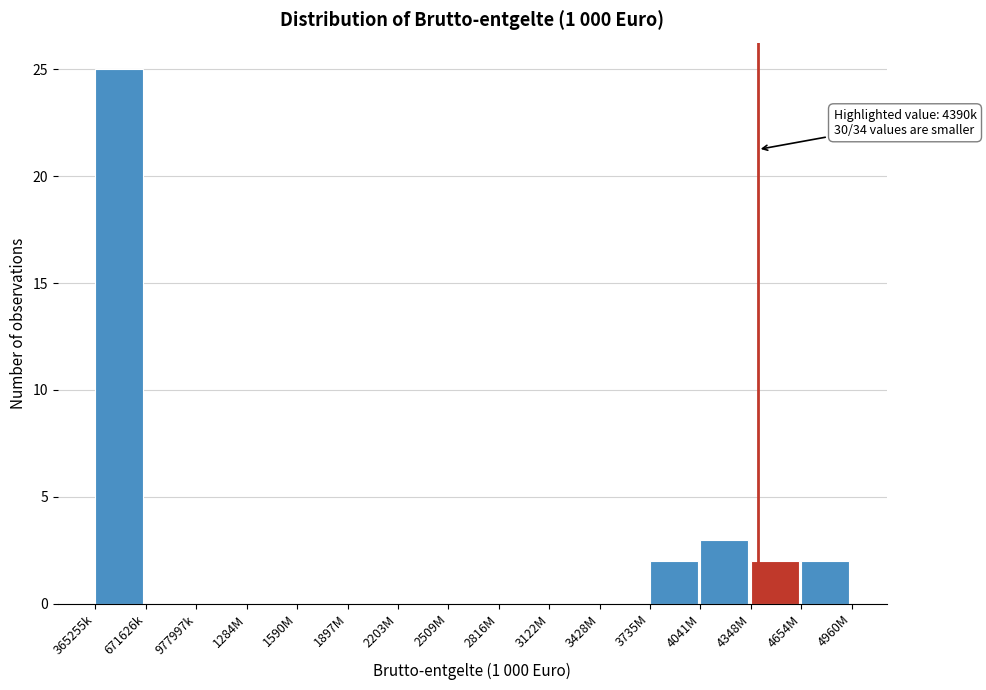

Reading left to right, list all the values displayed in this chart.

365255k=25	671626k=0	977997k=0	1284M=0	1590M=0	1897M=0	2203M=0	2509M=0	2816M=0	3122M=0	3428M=0	3735M=2	4041M=3	4348M=2	4654M=2